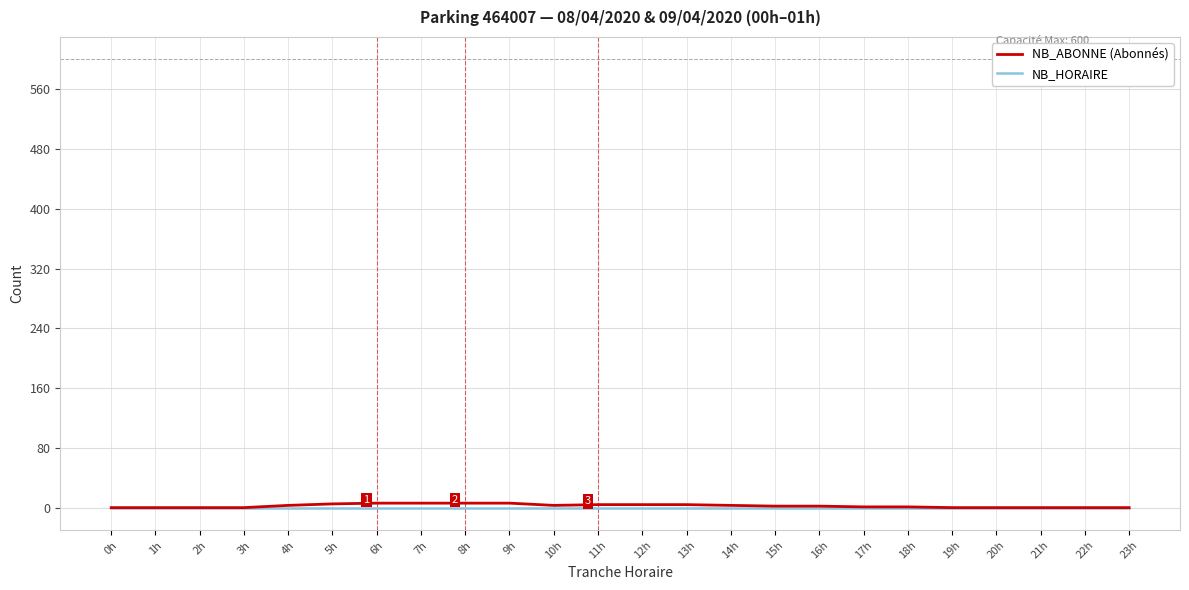

Which series has the largest range (max minus min)?

NB_ABONNE (Abonnés)